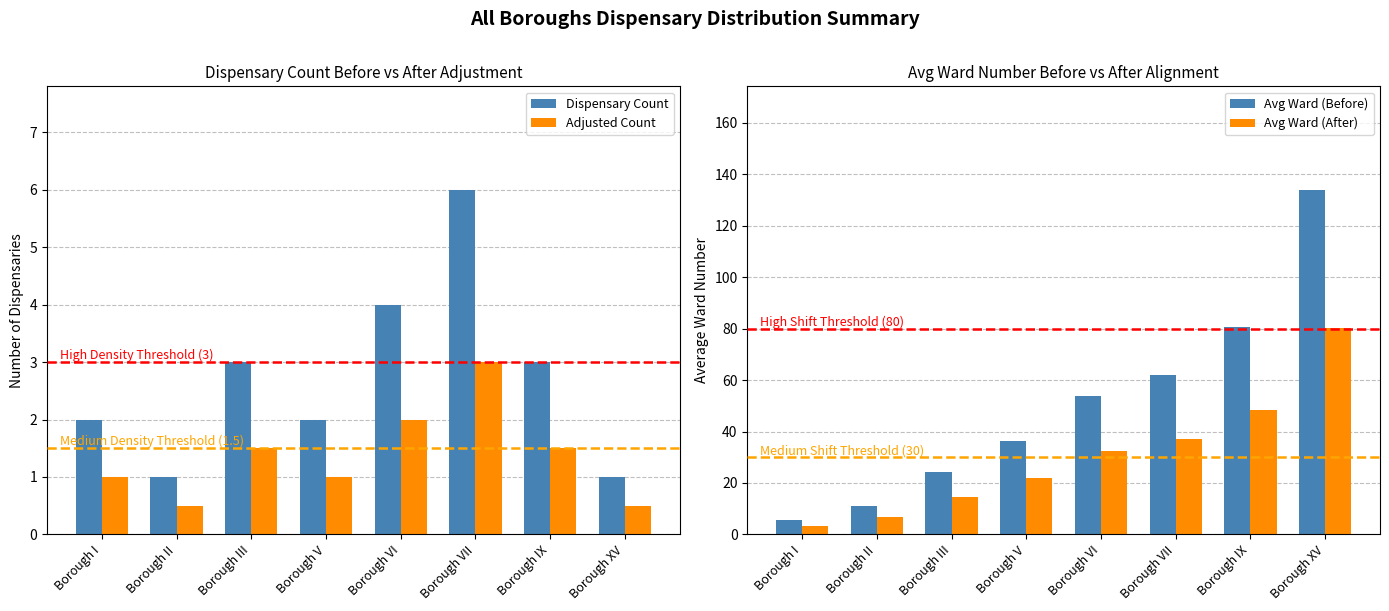

Between Borough II and Borough XV, which series saw the biggest shift?

Avg Ward (Before)